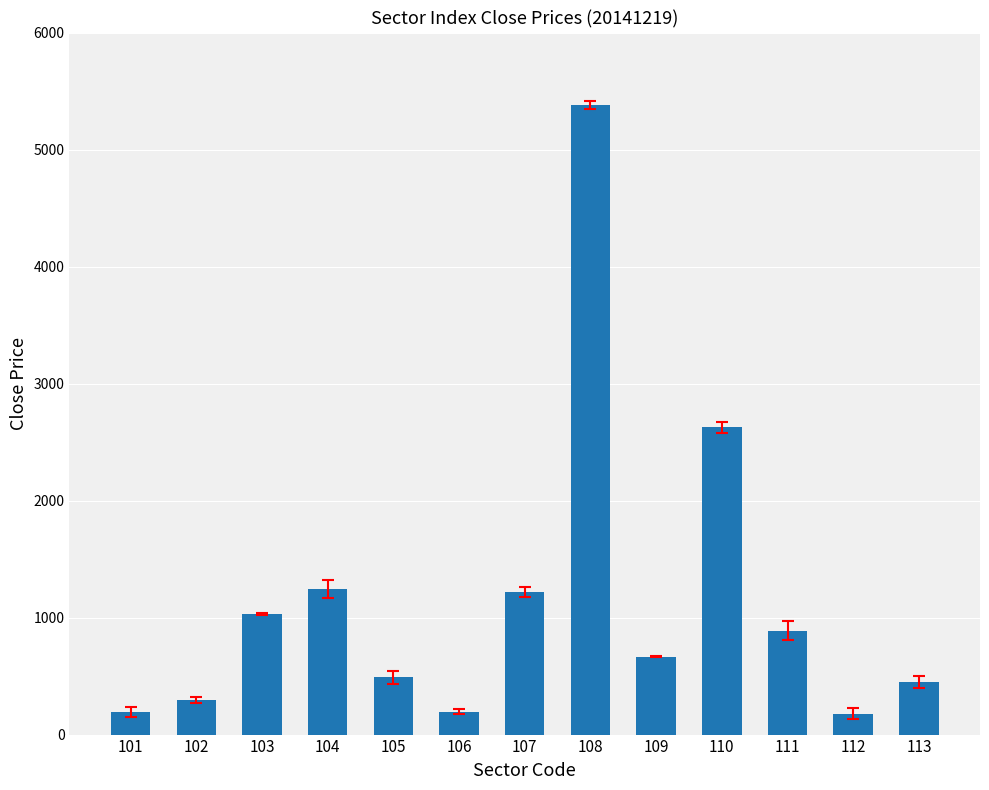

What is the maximum value shown in the chart?

5383